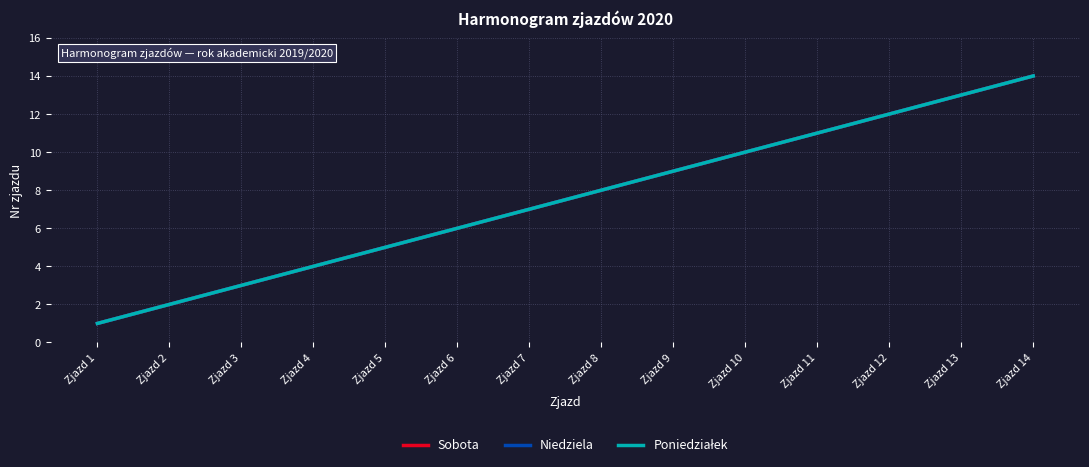

Rank the categories by Sobota value from lowest to highest.

Zjazd 1, Zjazd 2, Zjazd 3, Zjazd 4, Zjazd 5, Zjazd 6, Zjazd 7, Zjazd 8, Zjazd 9, Zjazd 10, Zjazd 11, Zjazd 12, Zjazd 13, Zjazd 14